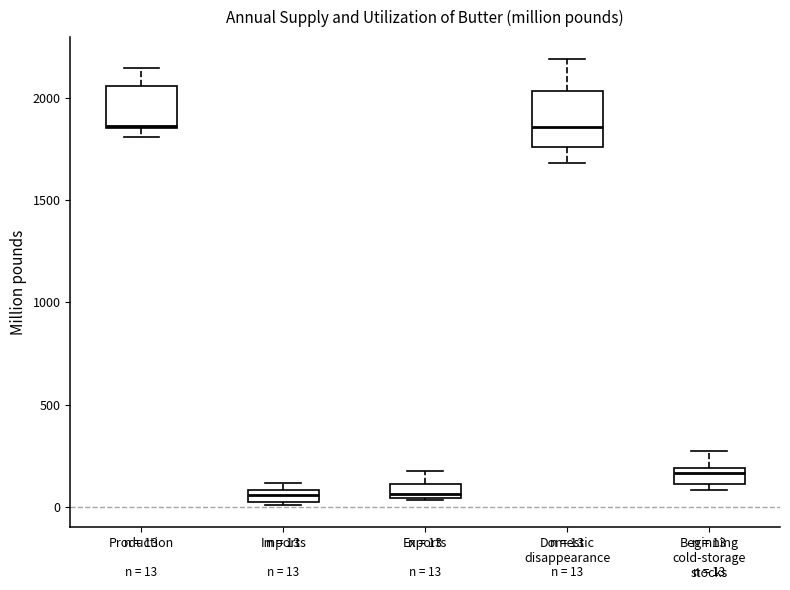

Comparing the boxes themselves (not the whiskers), which one is the tallest?

Domestic disappearance